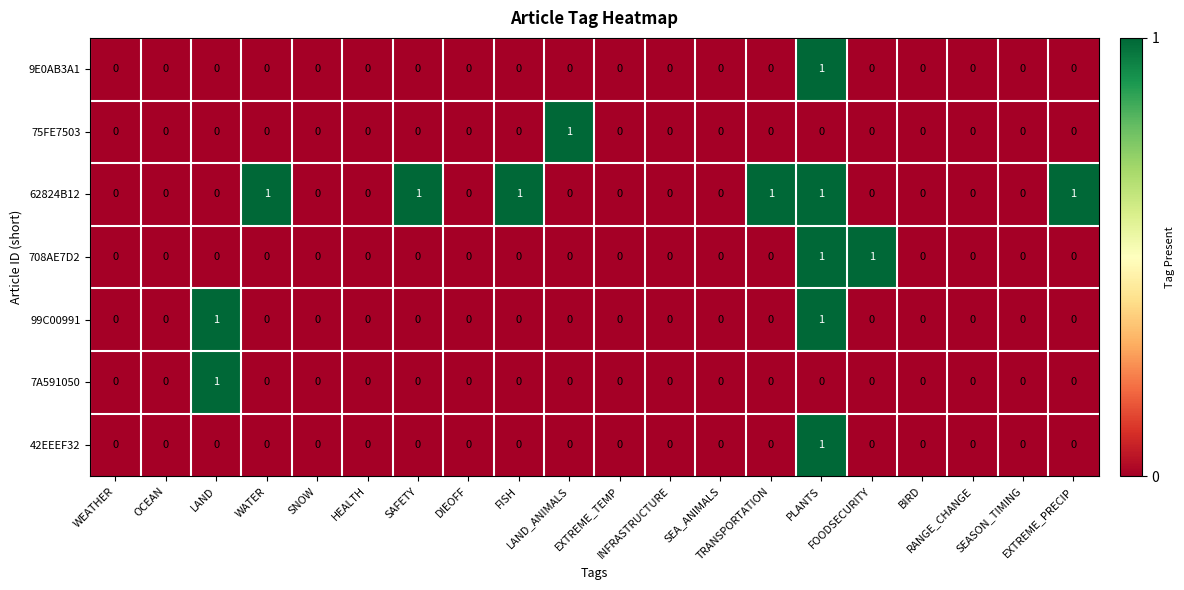

Which series has the largest total across all categories?

62824B12